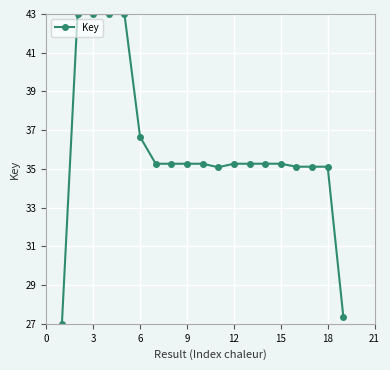

What is the value of the 18th point from the left?

35.1